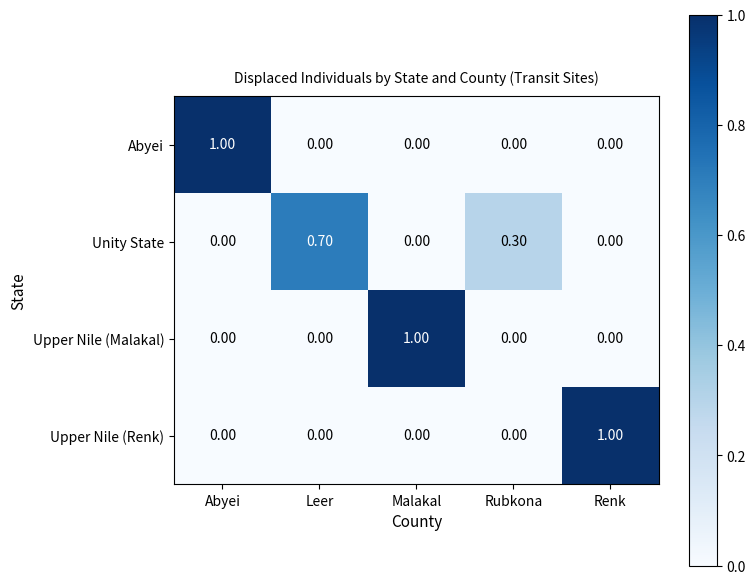

How many categories are shown in the chart?

5